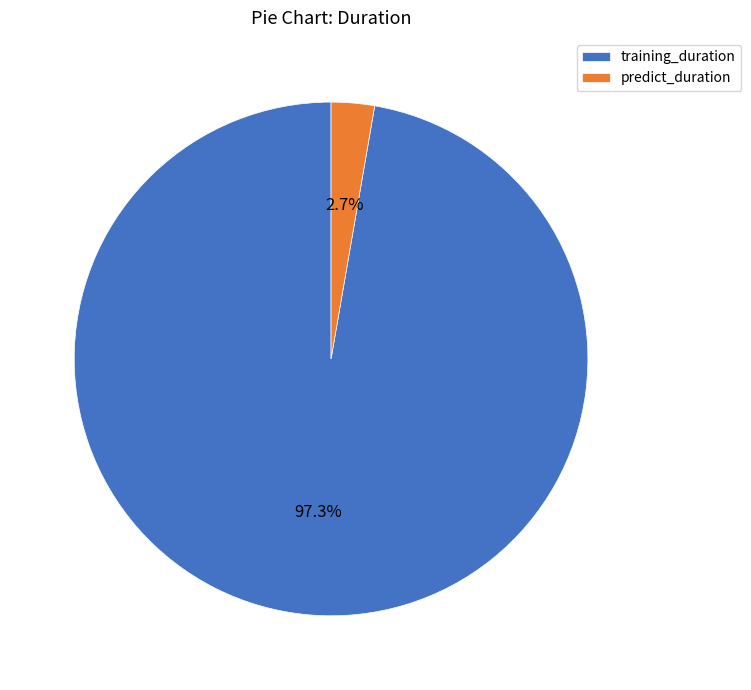

To the nearest percent, what percentage of the pie is predict_duration?

3%